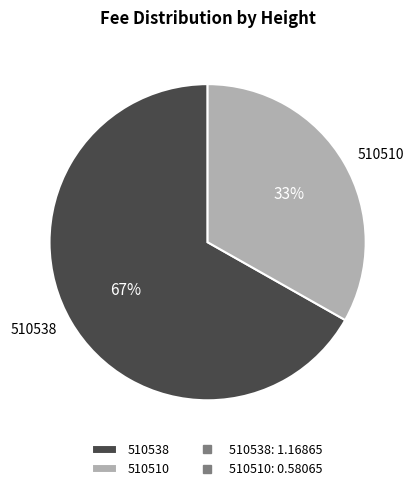

How many slices are in this pie chart?

2